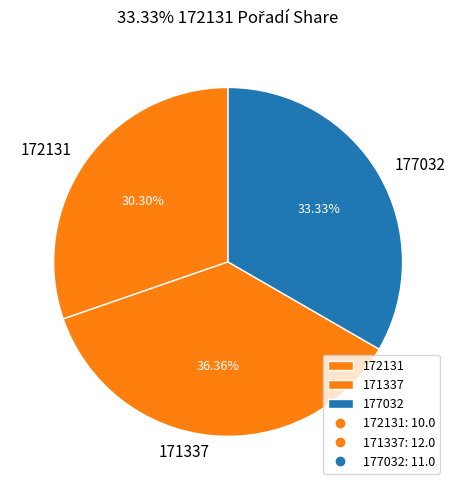

Count the number of slices in the pie.

3